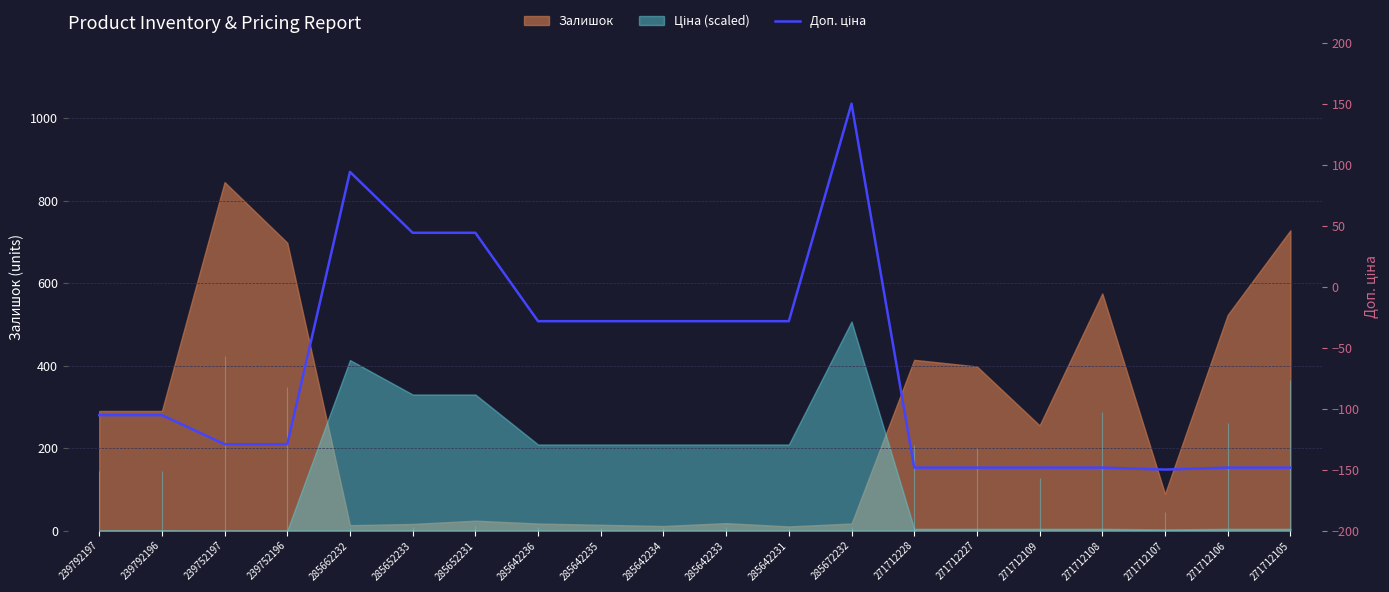

Reading left to right, what are all the values shown in this chart?

-105.4	-105.4	-129.2	-129.2	94.1	44.1	44.1	-28.3	-28.3	-28.3	-28.3	-28.3	150.0	-148.4	-148.4	-148.4	-148.4	-150.0	-148.4	-148.4